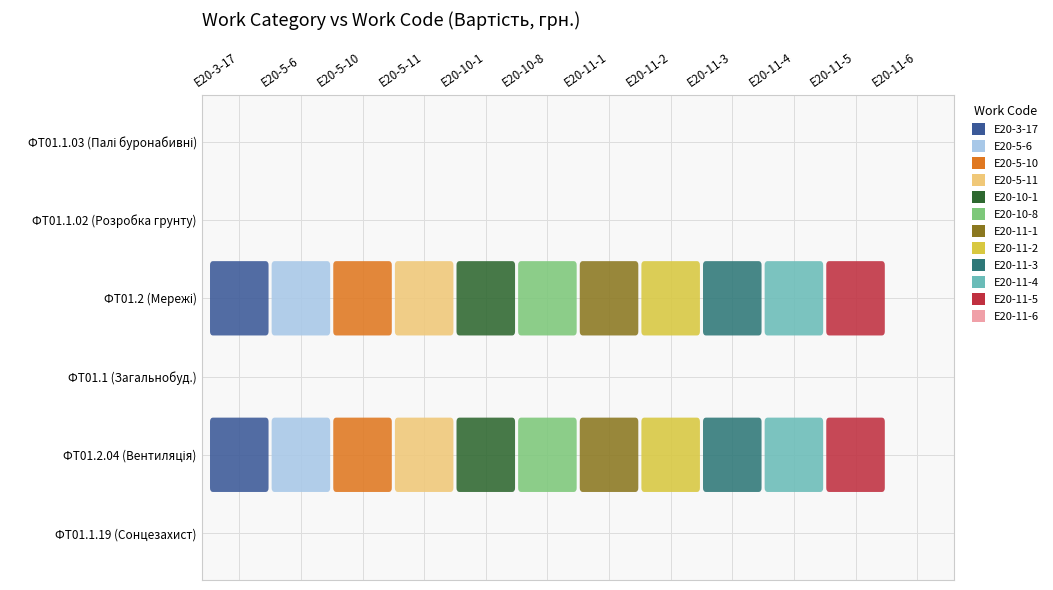

Which series has the widest spread of values?

ФТ01.2.04